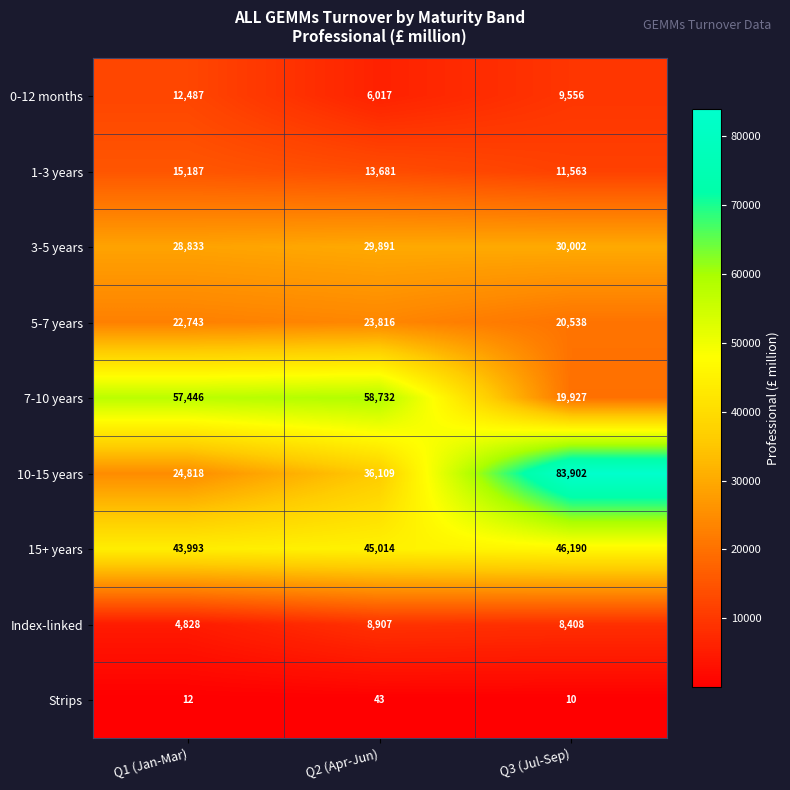

Which label corresponds to the largest value in the chart?

Q3 (Jul-Sep)